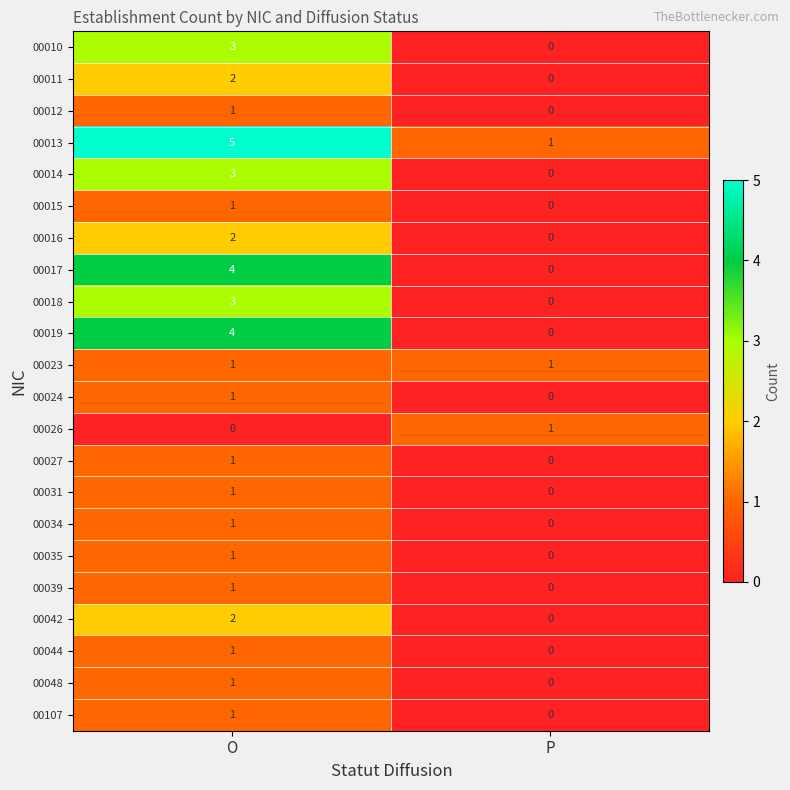

What is the difference between the highest and lowest values at O?

5